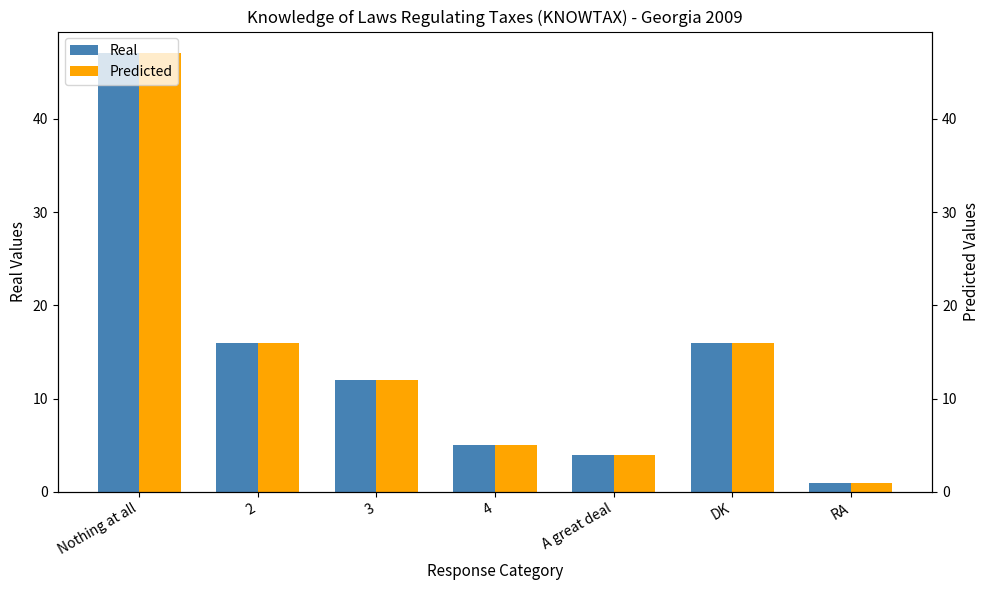

The Real series shows 16 at DK. True or false?

True